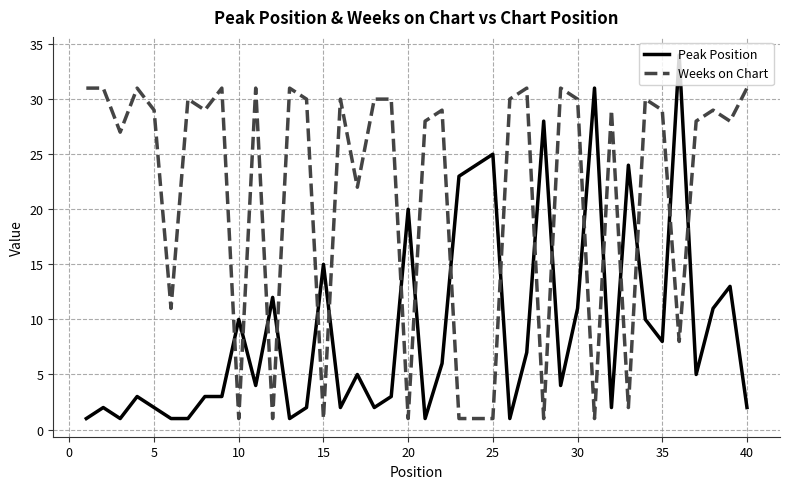

Which series has the largest range (max minus min)?

Peak Position